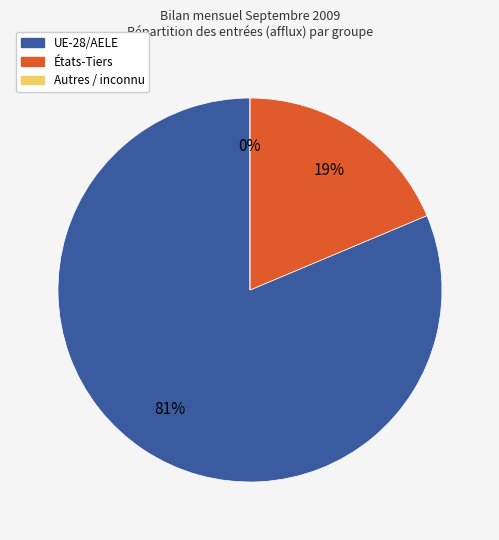

Which has a higher value, Europe or États-Tiers?

Europe